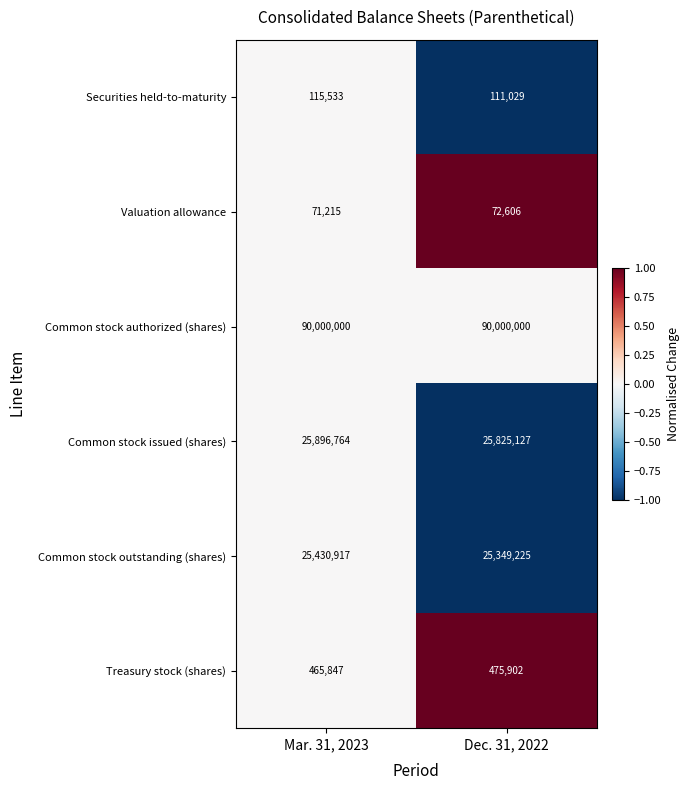

Reading right to left, transcribe all the data shown in this chart.

Securities held-to-maturity: 111029	115533
Valuation allowance: 72606	71215
Common stock authorized (shares): 90000000	90000000
Common stock issued (shares): 25825127	25896764
Common stock outstanding (shares): 25349225	25430917
Treasury stock (shares): 475902	465847